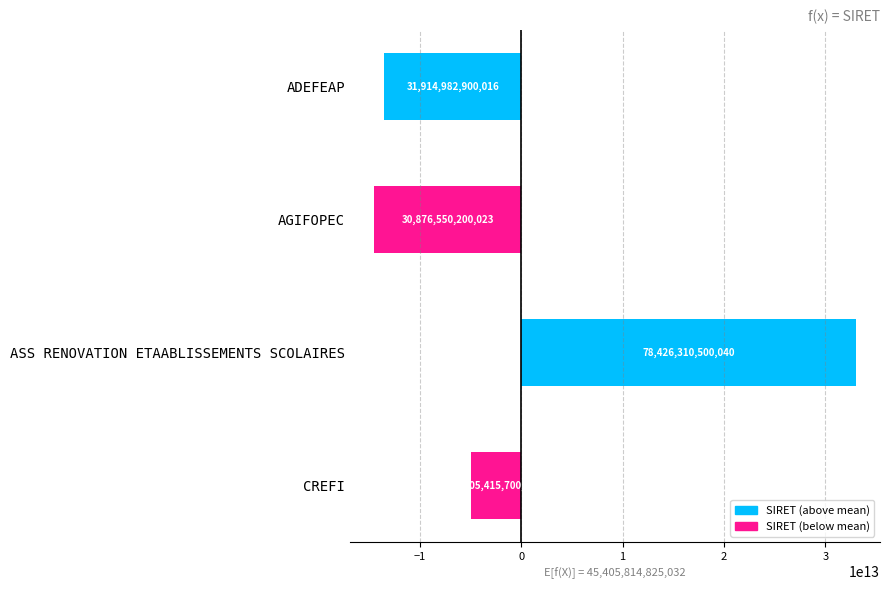

How many bars are there in total?

4